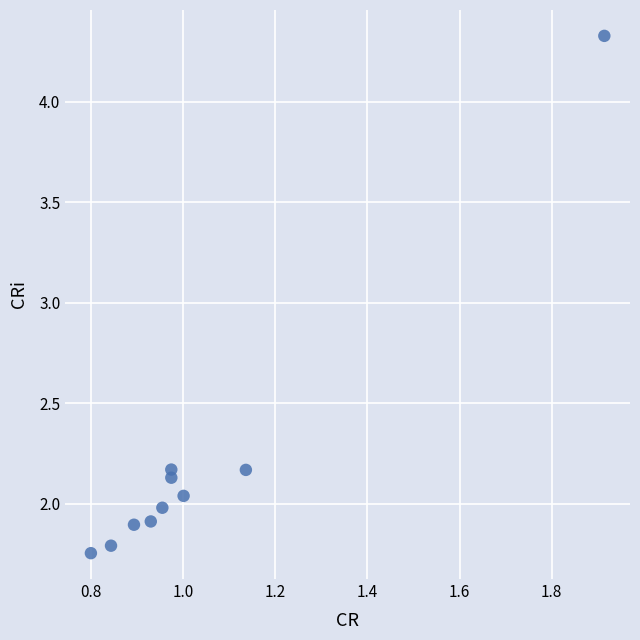

What is the range of Y values (max minus min)?

2.6